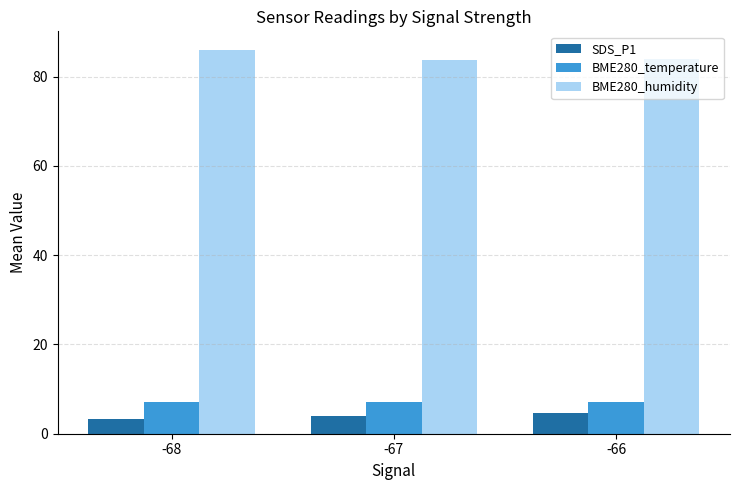

How many groups of bars are there?

3